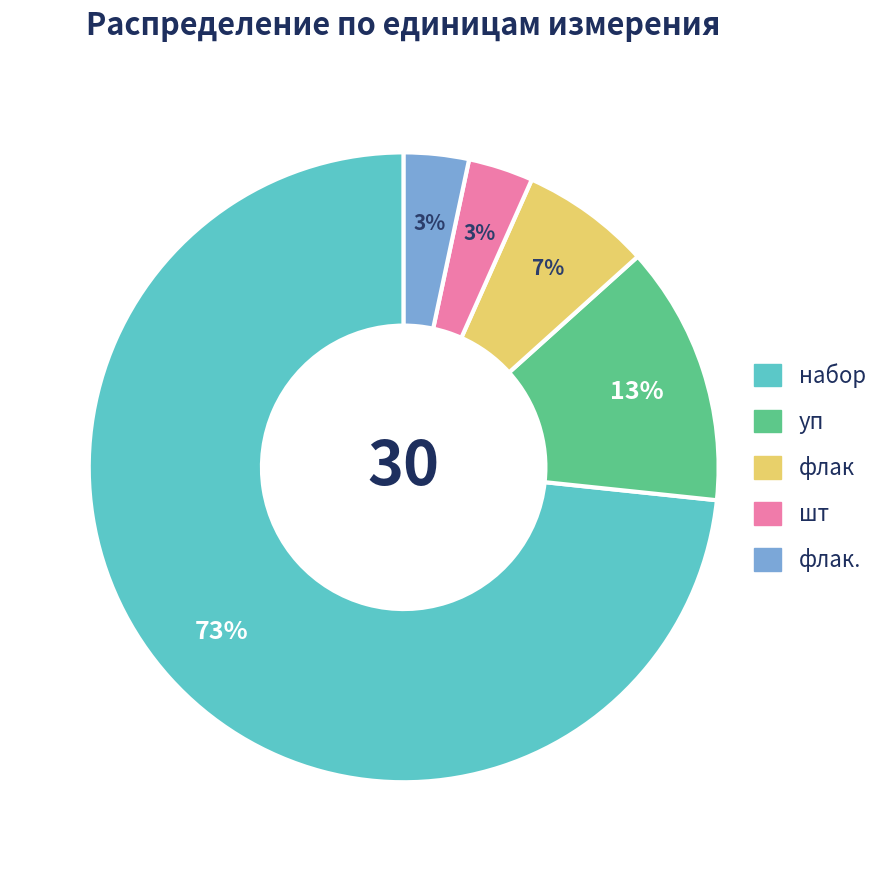

To the nearest percent, what is the average slice percentage?

20%